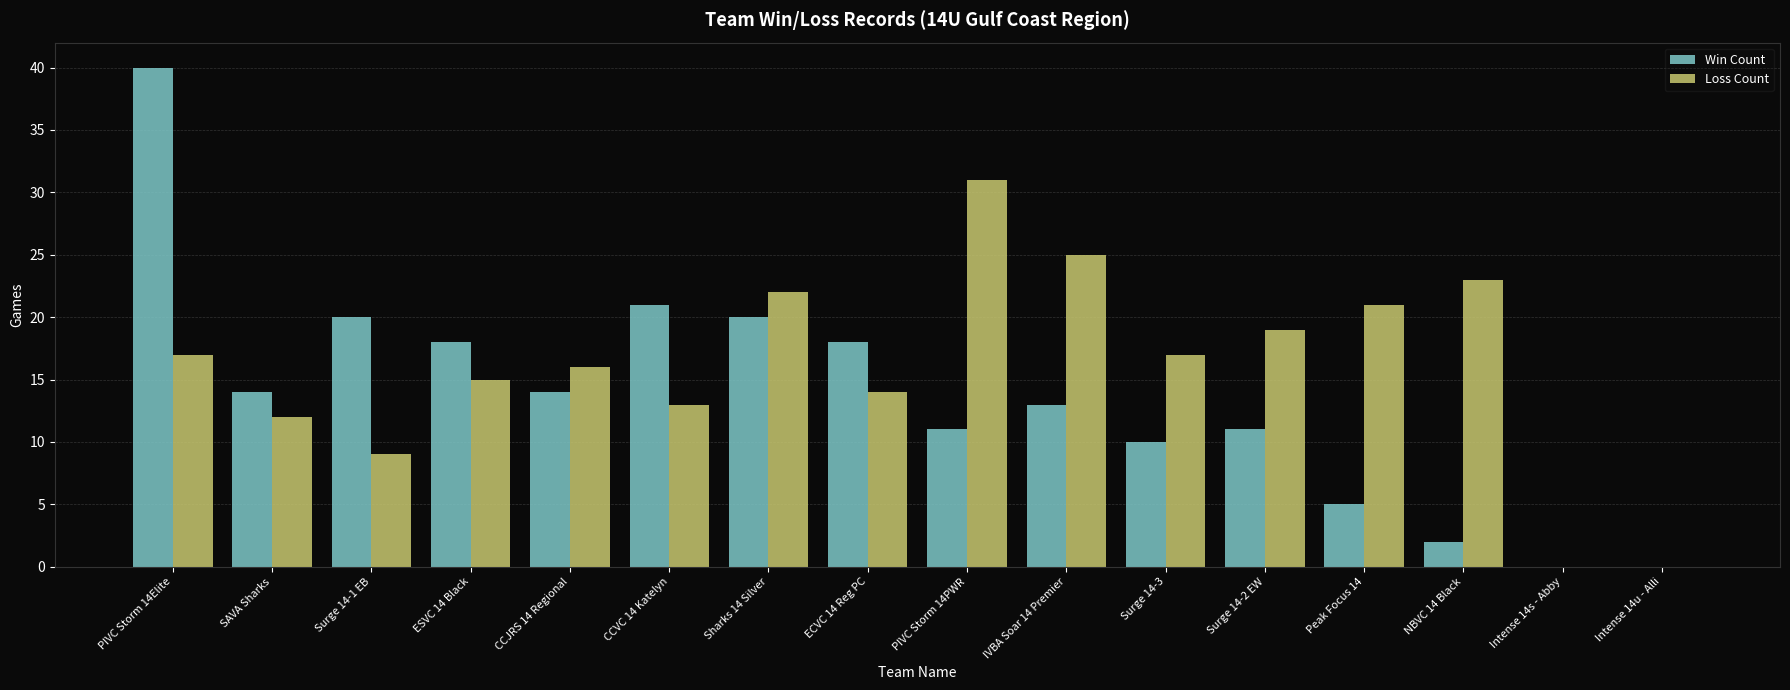

Between PIVC Storm 14Elite and Intense 14u - Alli, which series saw the biggest shift?

Win Count